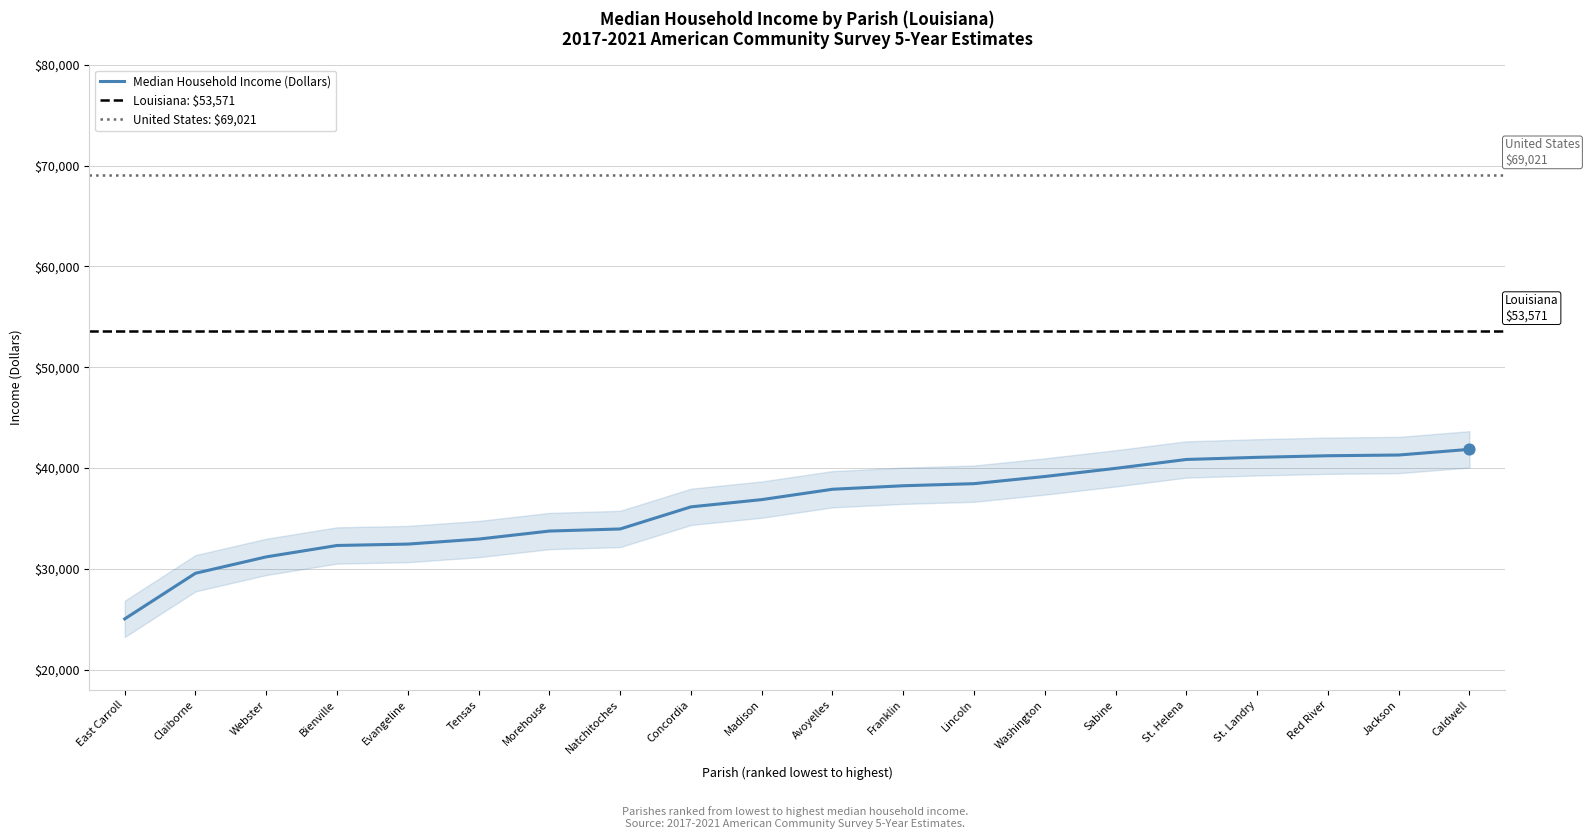

What is the change in value from Evangeline to St. Landry?

+8603